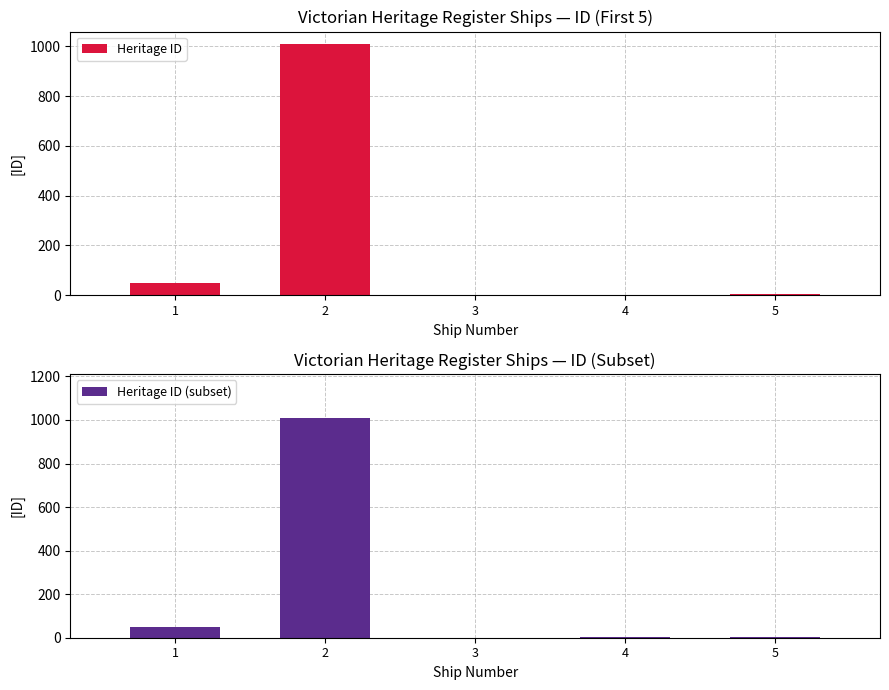

Reading left to right, extract all data points from this chart.

Heritage ID: 1=51	2=1009	3=1	4=2	5=3
Heritage ID (subset): 1=51	2=1009	3=1	4=2	5=3